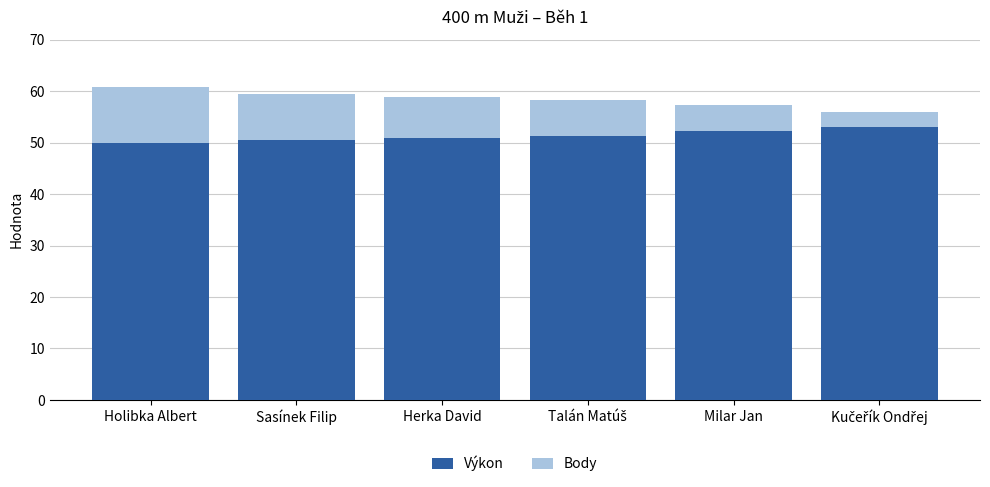

Reading right to left, transcribe the values for Výkon.

53.0	52.3	51.3	50.9	50.5	49.9